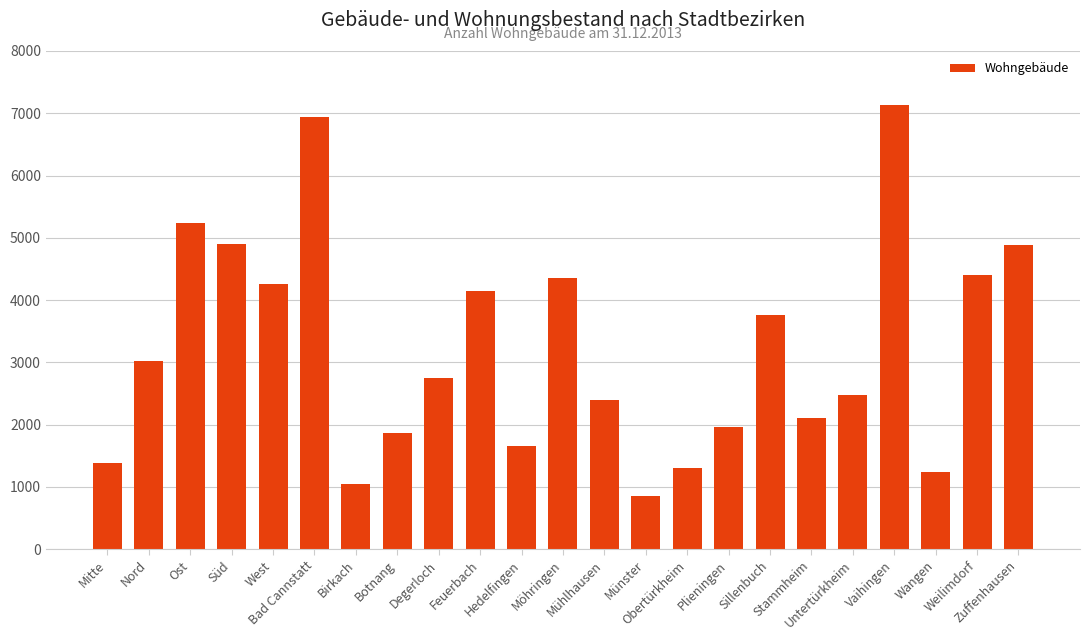

What is the average value?

3220